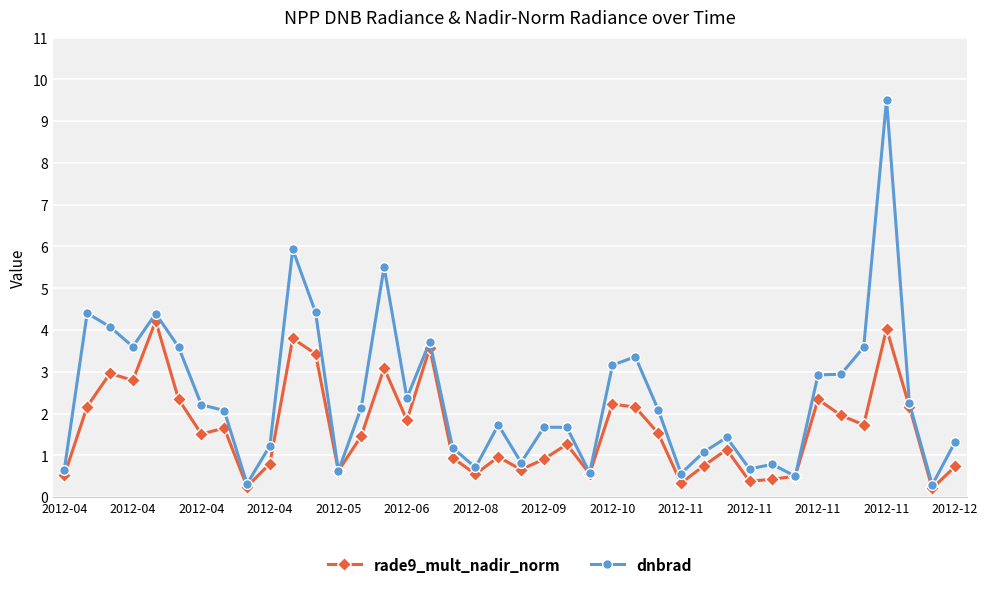

True or false: dnbrad has more than 0 points higher than both neighbors.

True